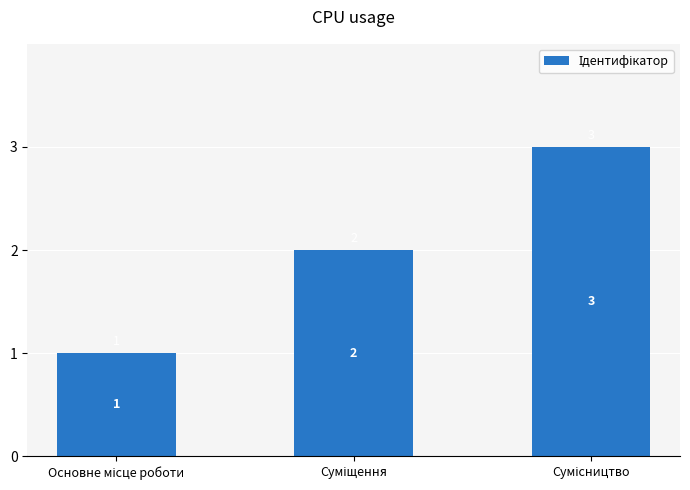

What is the greatest value displayed?

3